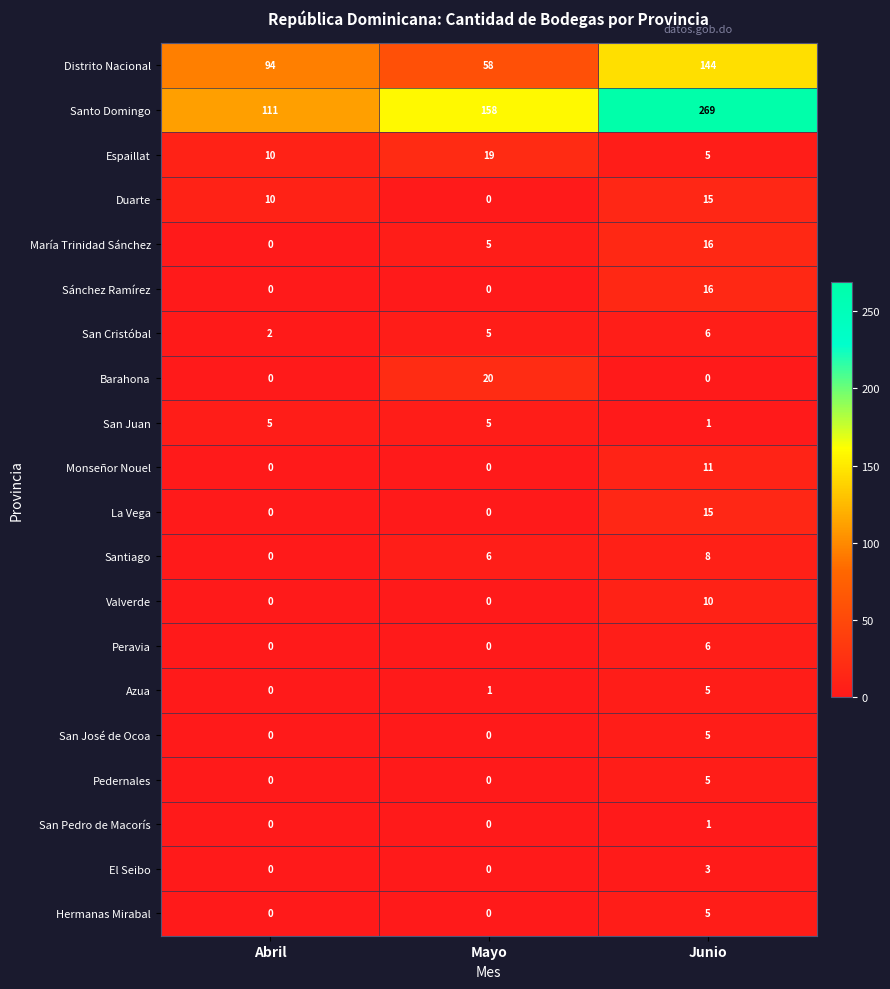

What is the spread (max minus min) of values at Mayo?

158